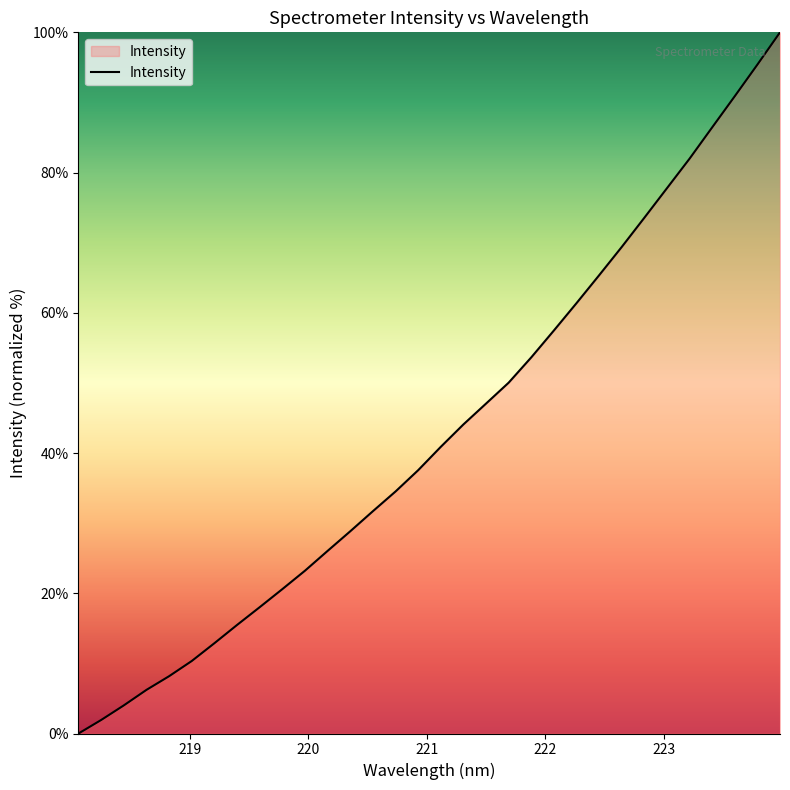

What is the difference between the maximum and minimum values?

100.0